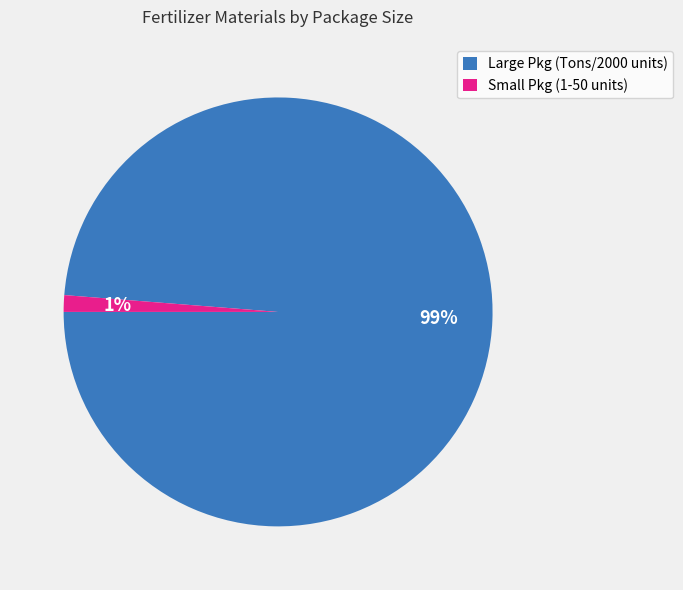

Is there any slice that represents more than half of the pie?

Yes